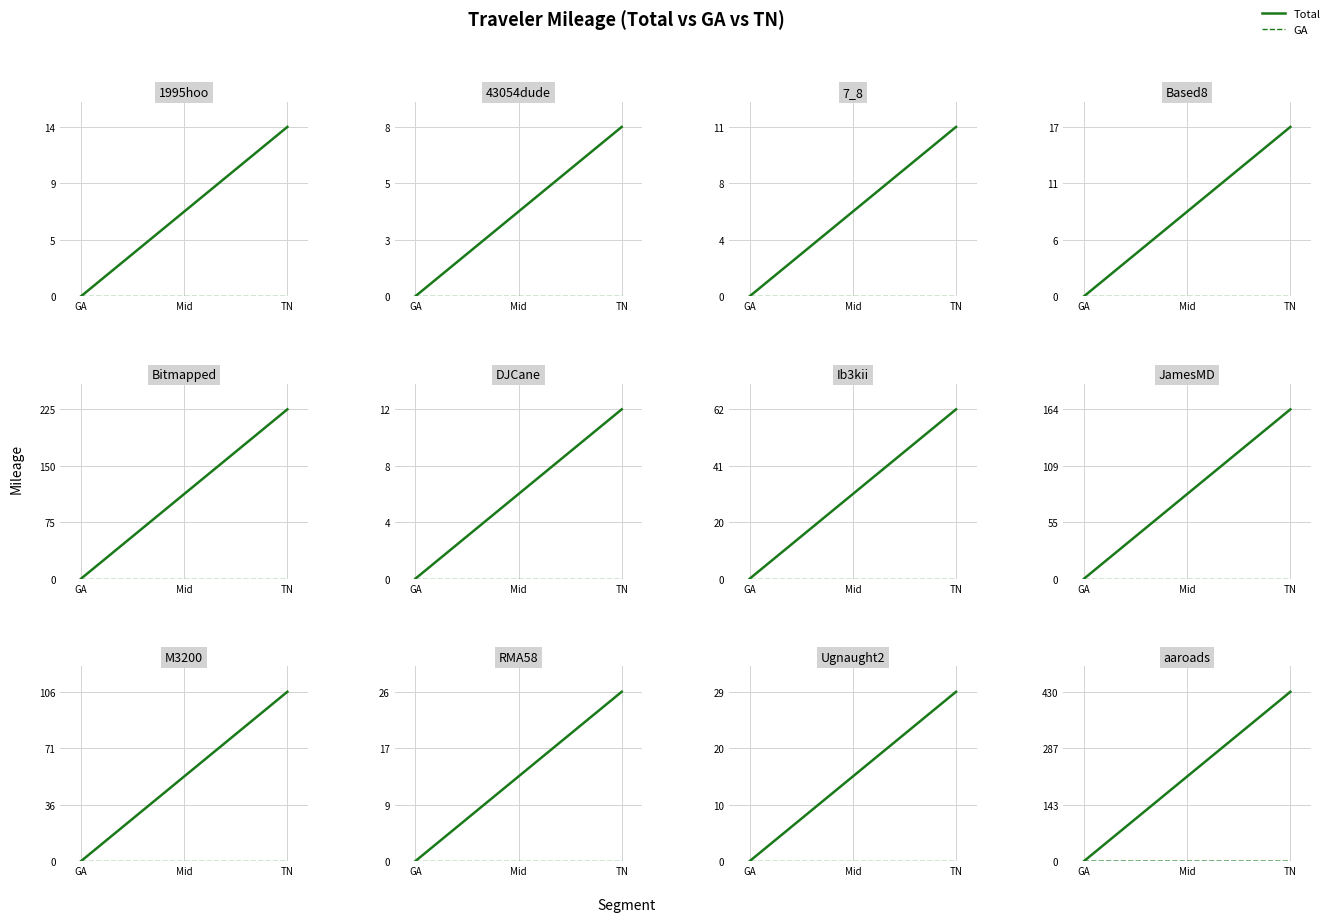

How many data points in Total are above 214?

2